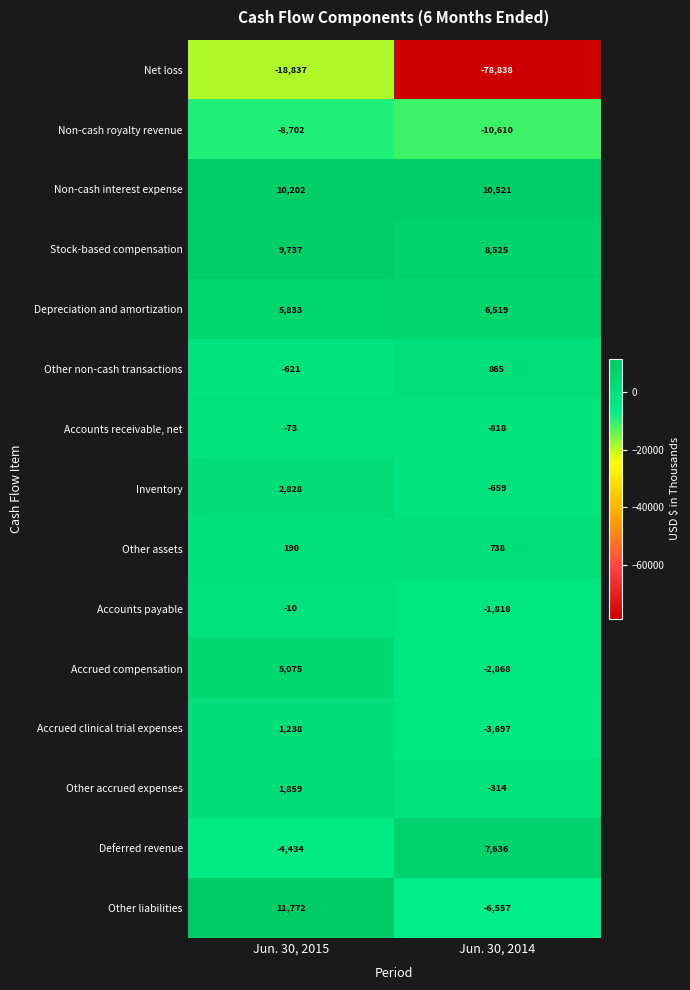

At which category does the chart reach its peak across all series?

Jun. 30, 2015